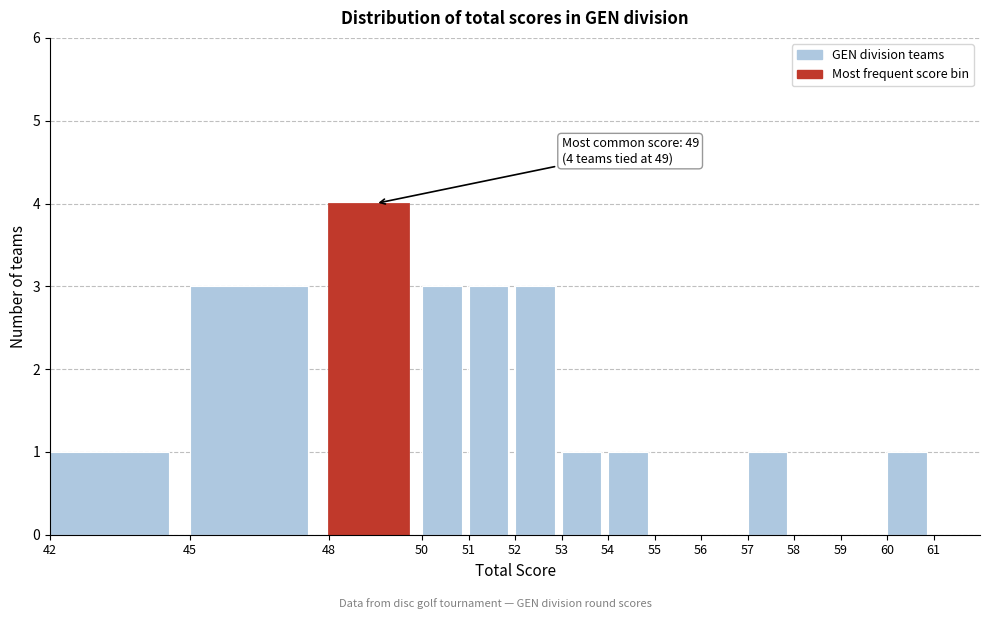

Which range on the x-axis has the tallest bar?

48 to 50